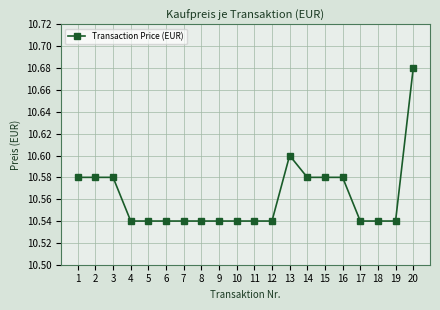

True or false: there are more than 0 points higher than both neighbors.

True